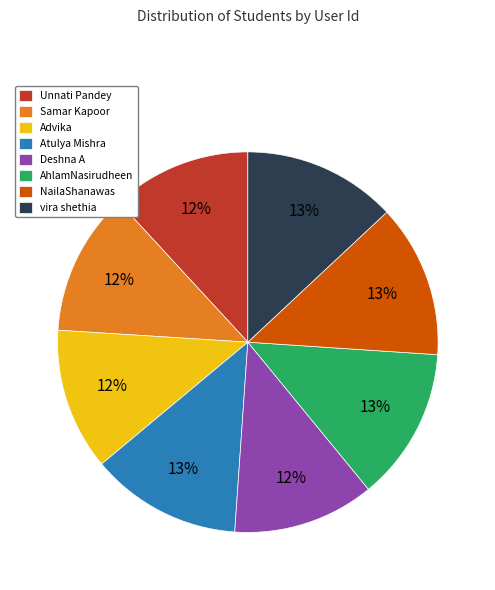

Do NailaShanawas and Samar Kapoor together represent more than half of the pie?

No